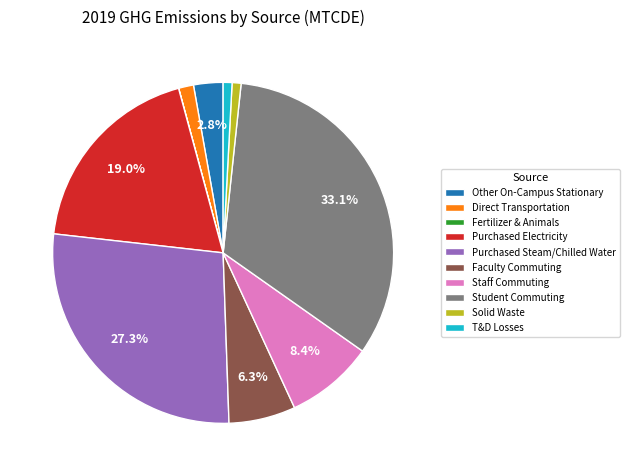

Is there a majority slice in this chart?

No